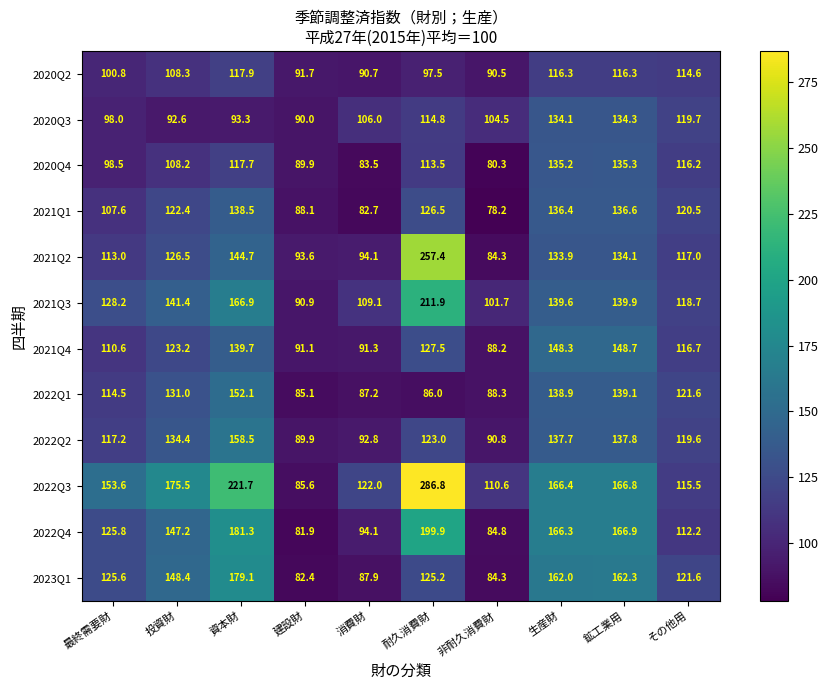

How many series are shown in this chart?

12